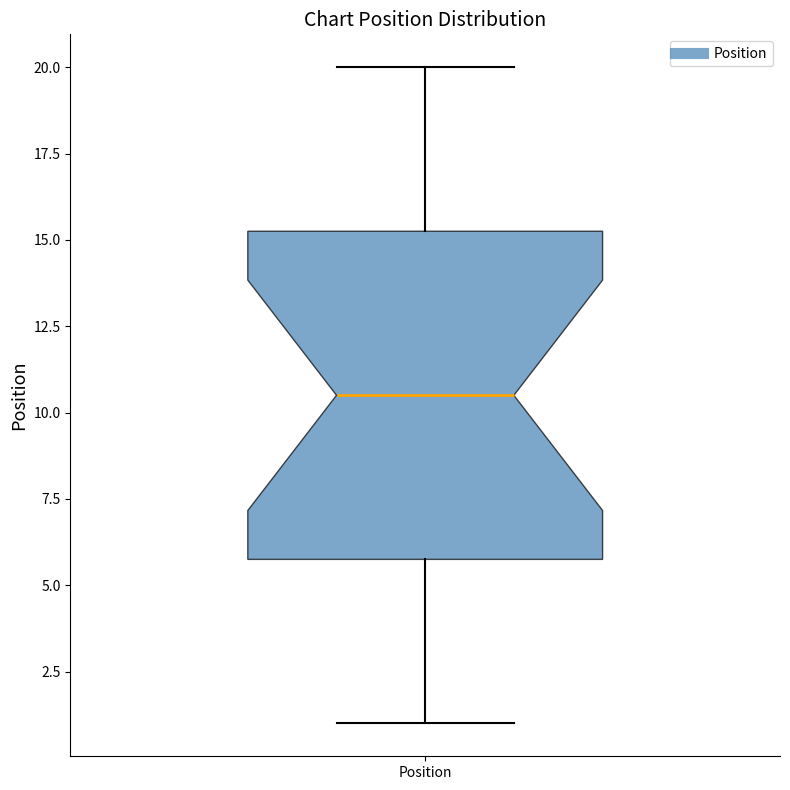

Transcribe this box plot: give where the median line is, the range the box spans, and where the two whiskers end, as read against the y-axis. The values are not printed on the chart, so give them approximately, as read against the axis.

median 10.5, box 6.0 to 15.5, whiskers 1.0 to 20.0